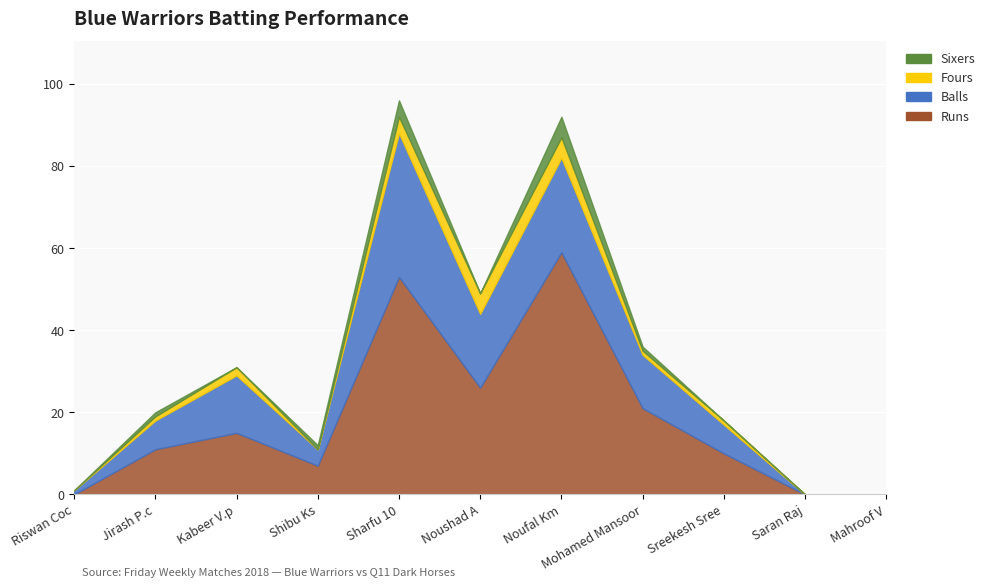

True or false: Sixers has a value of 4 at Sharfu 10.

True